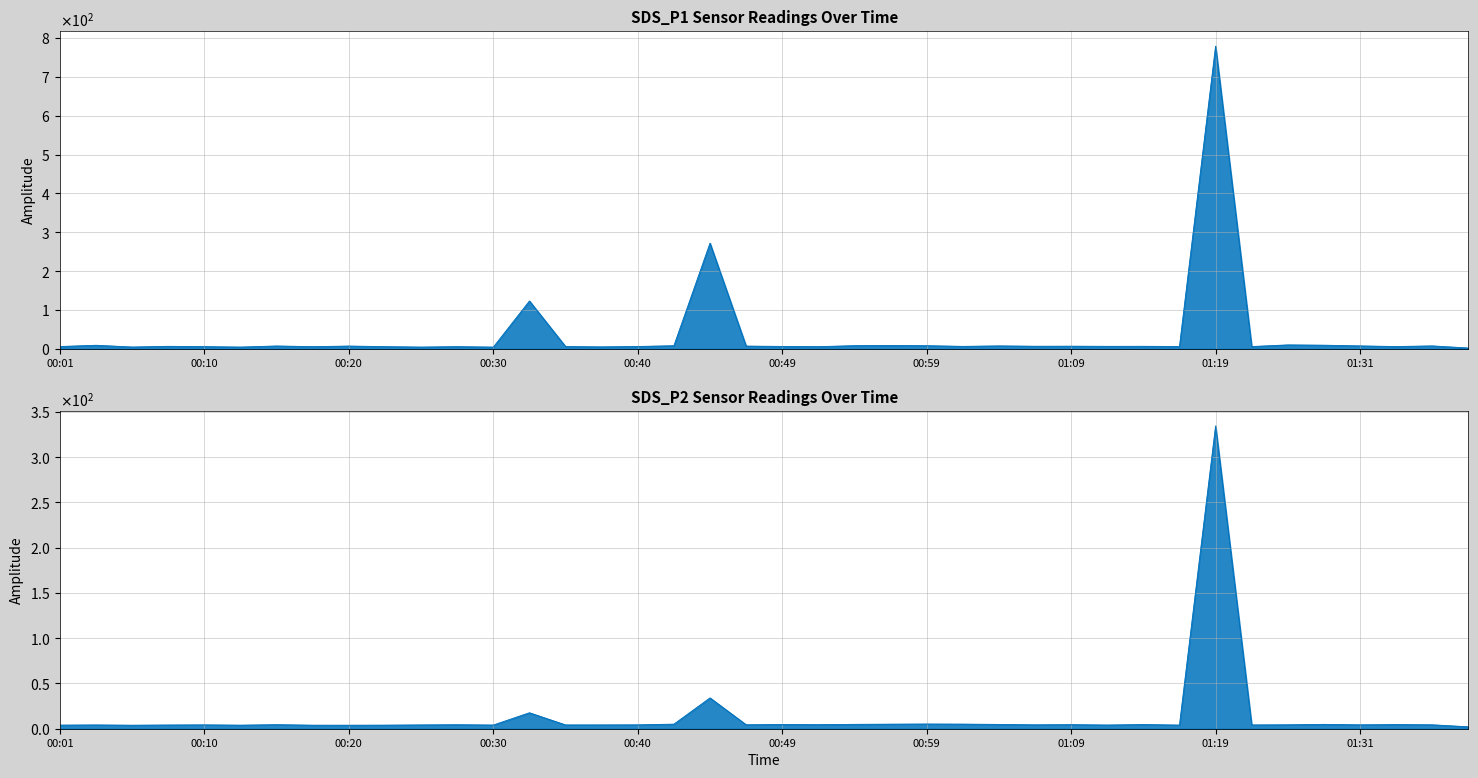

What is the spread (max minus min) of values at 00:03?

5.2